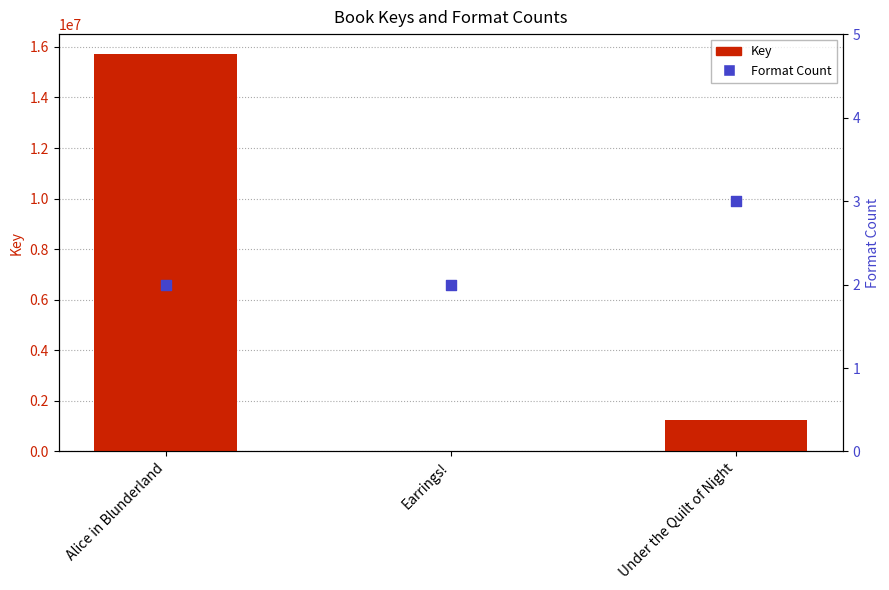

Which series contains the lowest Y value?

Format Count